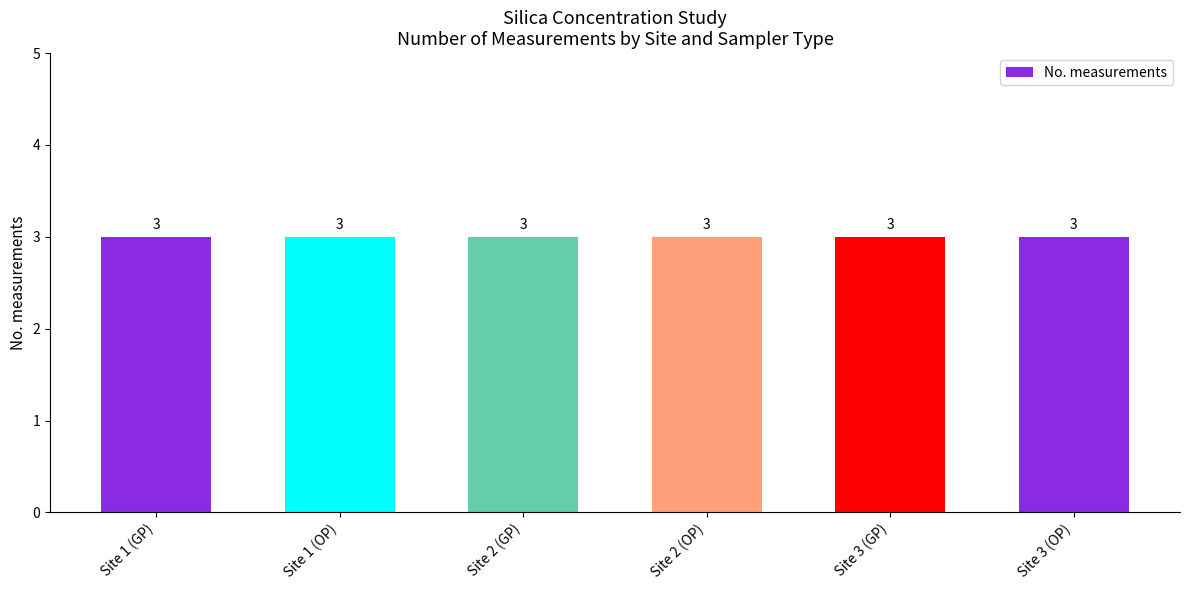

Does the chart contain stacked bars?

No